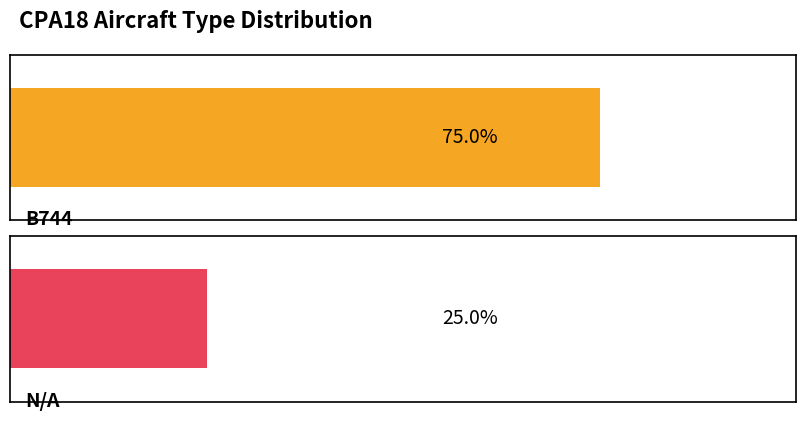

Are the bars horizontal?

Yes